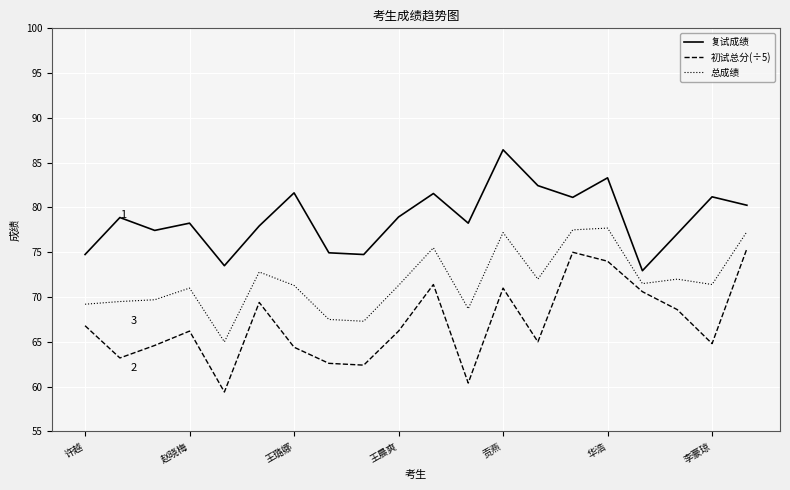

How many interior local peaks does the 初试总分(÷5) series have?

5